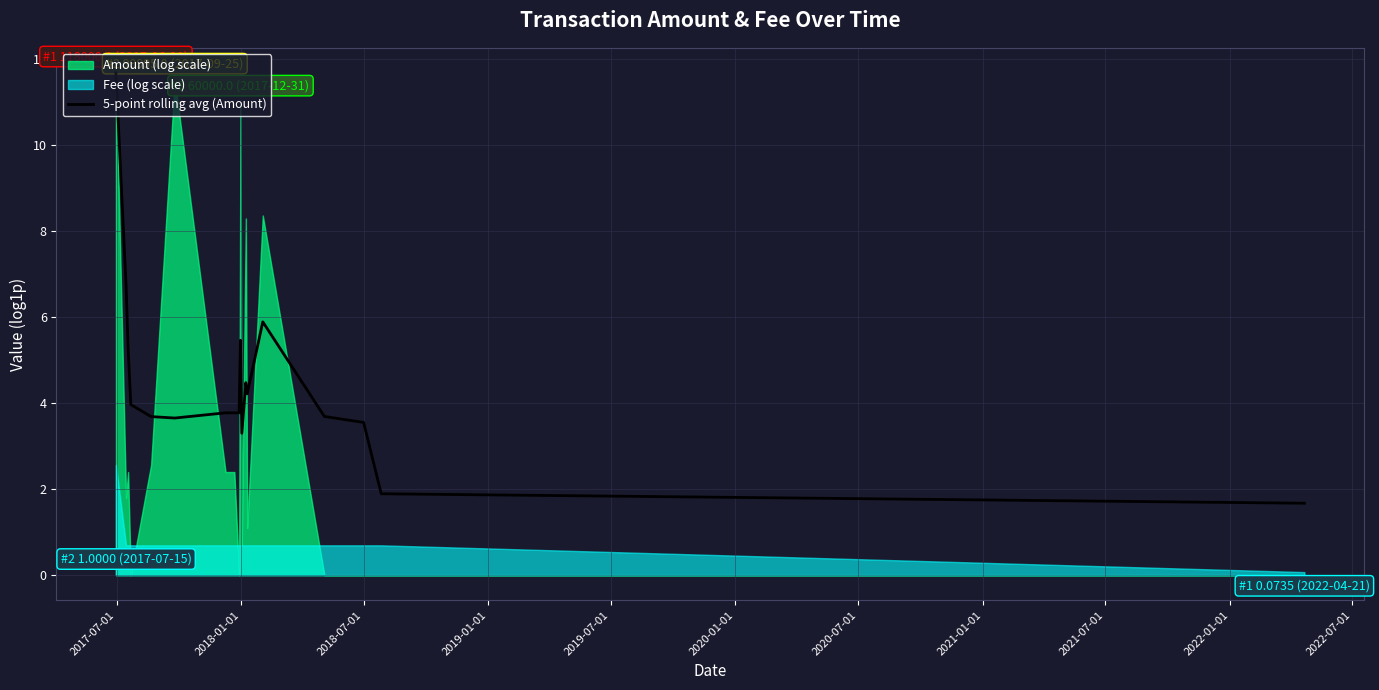

What is the minimum value for 5-point rolling avg (Amount)?

1.7